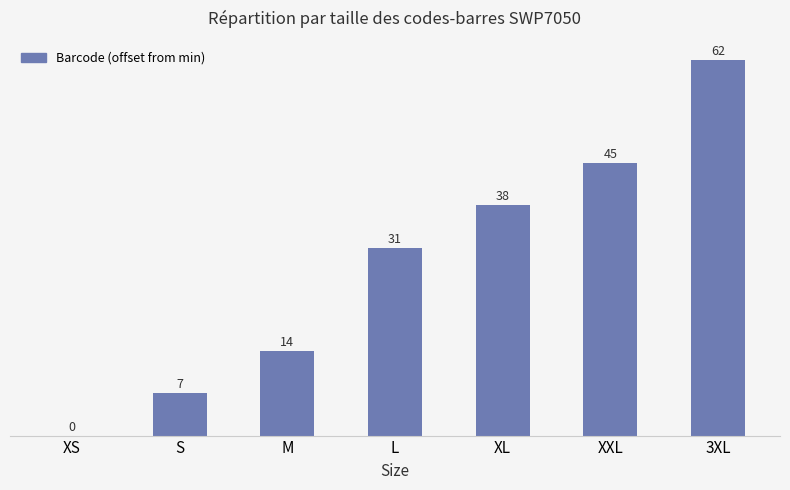

Reading left to right, extract all data points from this chart.

0	7	14	31	38	45	62